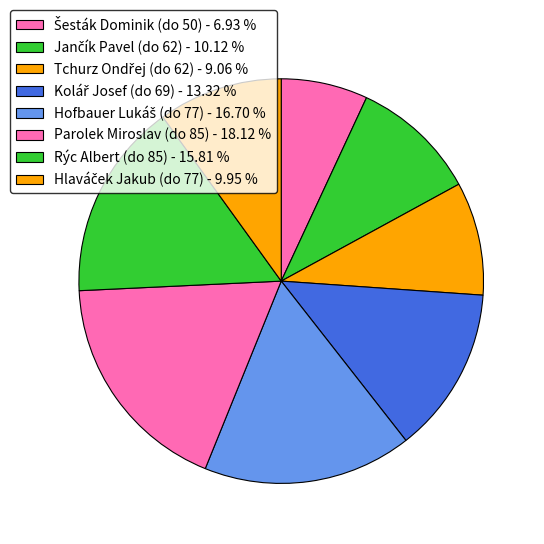

Combined, what portion of the pie is Parolek Miroslav (do 85) and Jančík Pavel (do 62)?

28.2%